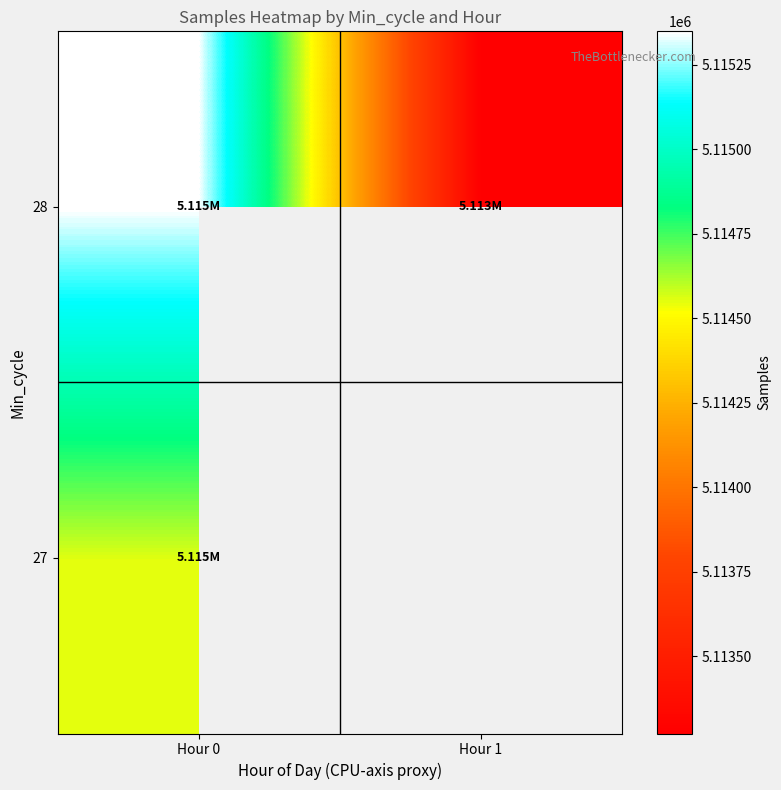

At which label is 27 closest to 5114552?

Hour 0